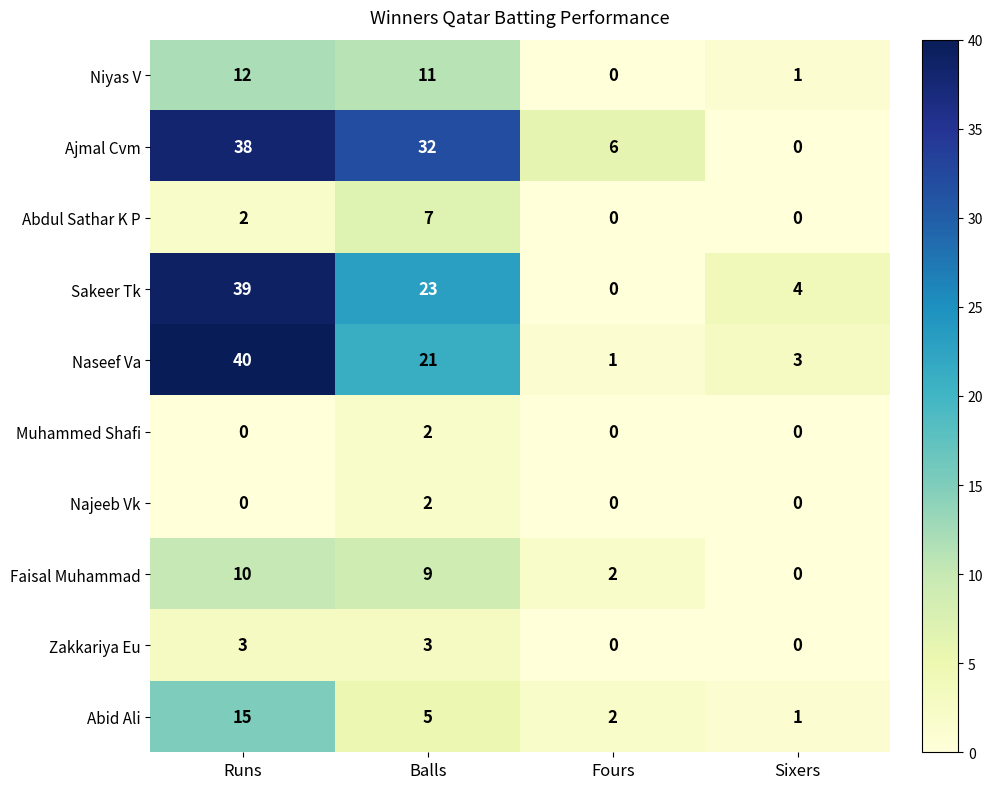

Rank the categories by Abid Ali value from lowest to highest.

Sixers, Fours, Balls, Runs